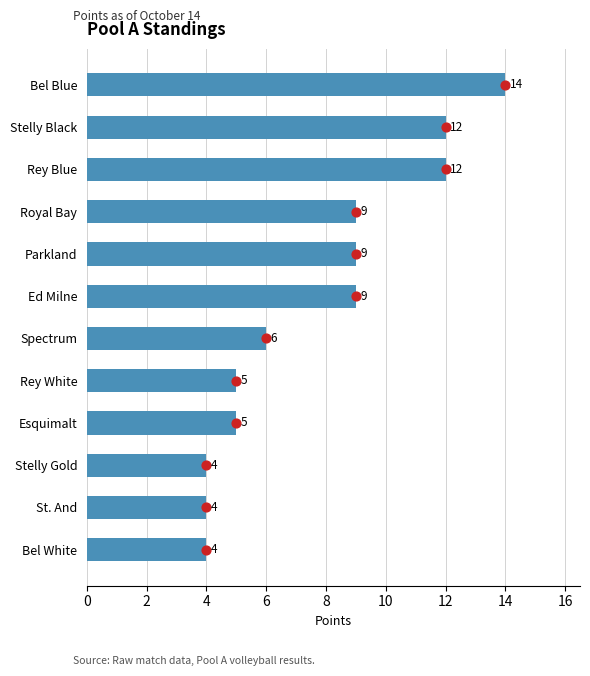

Approximately how many times larger is the value at Royal Bay compared to Bel White?

2.2